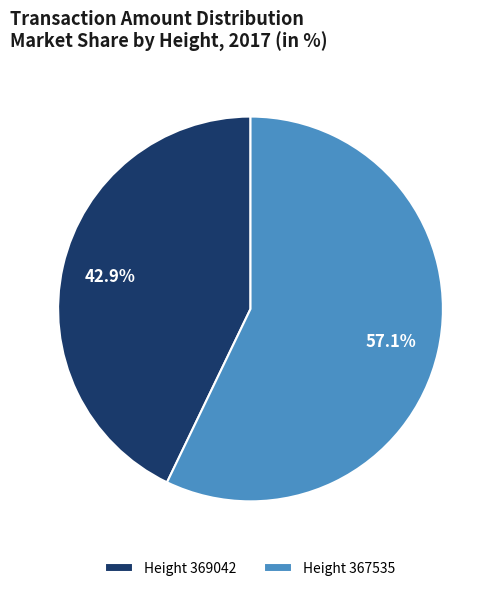

How many slices are in this pie chart?

2